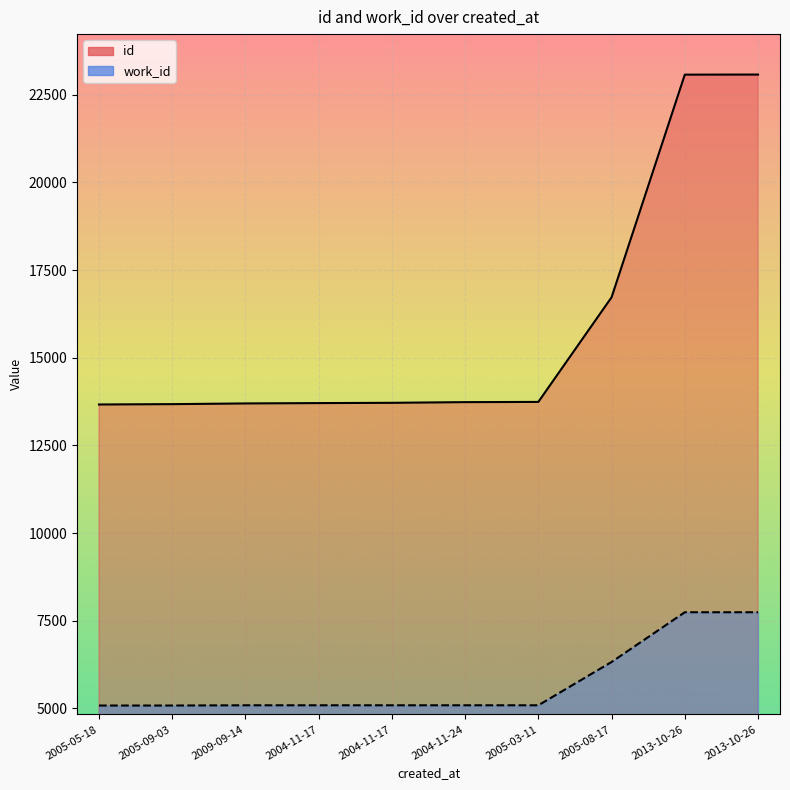

Rank the series by their average value, from highest to lowest.

id, work_id